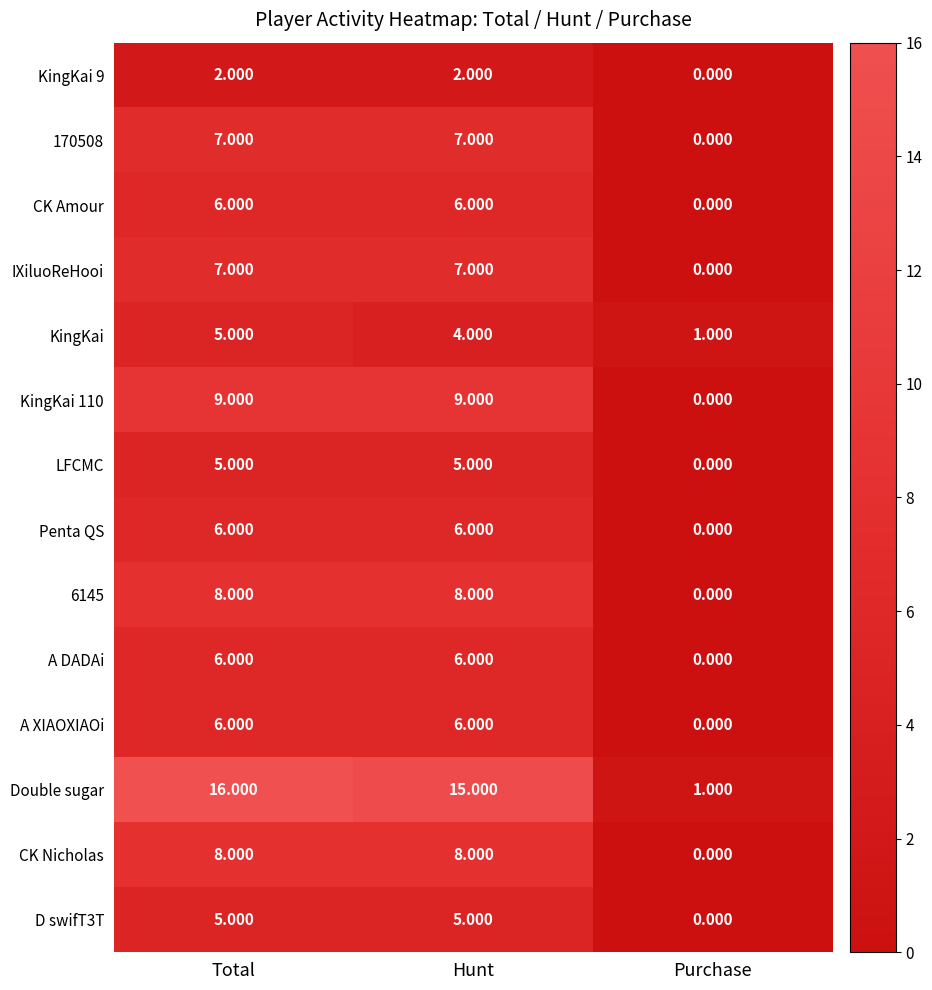

At which label does Double sugar reach its minimum?

Purchase